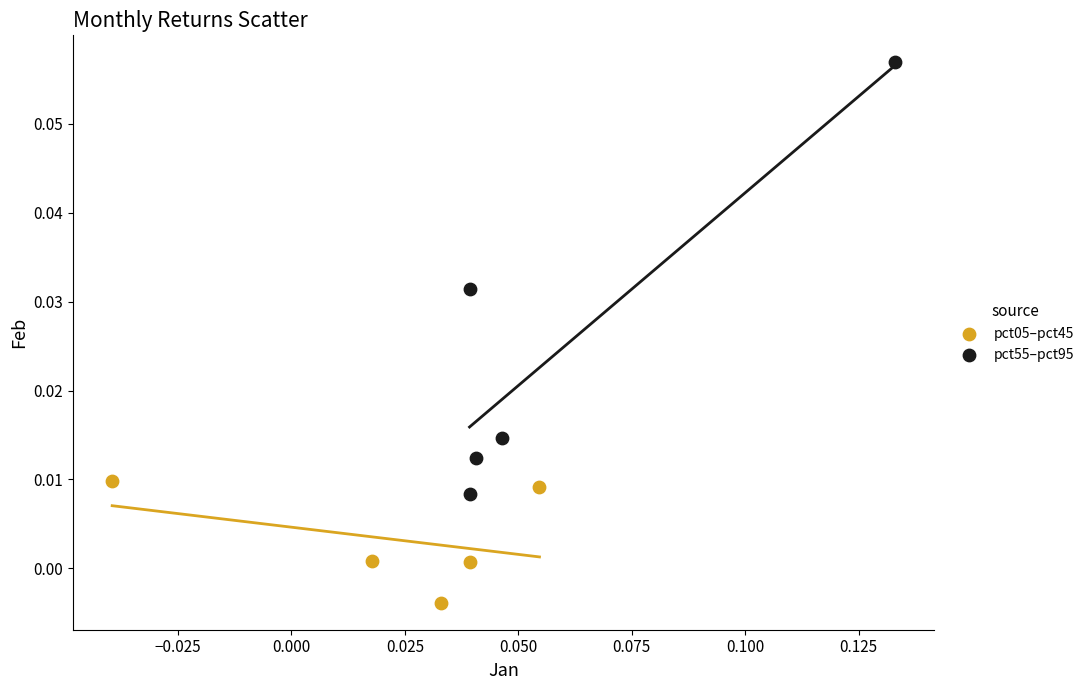

Which series has the widest spread of Y values?

pct55–pct95